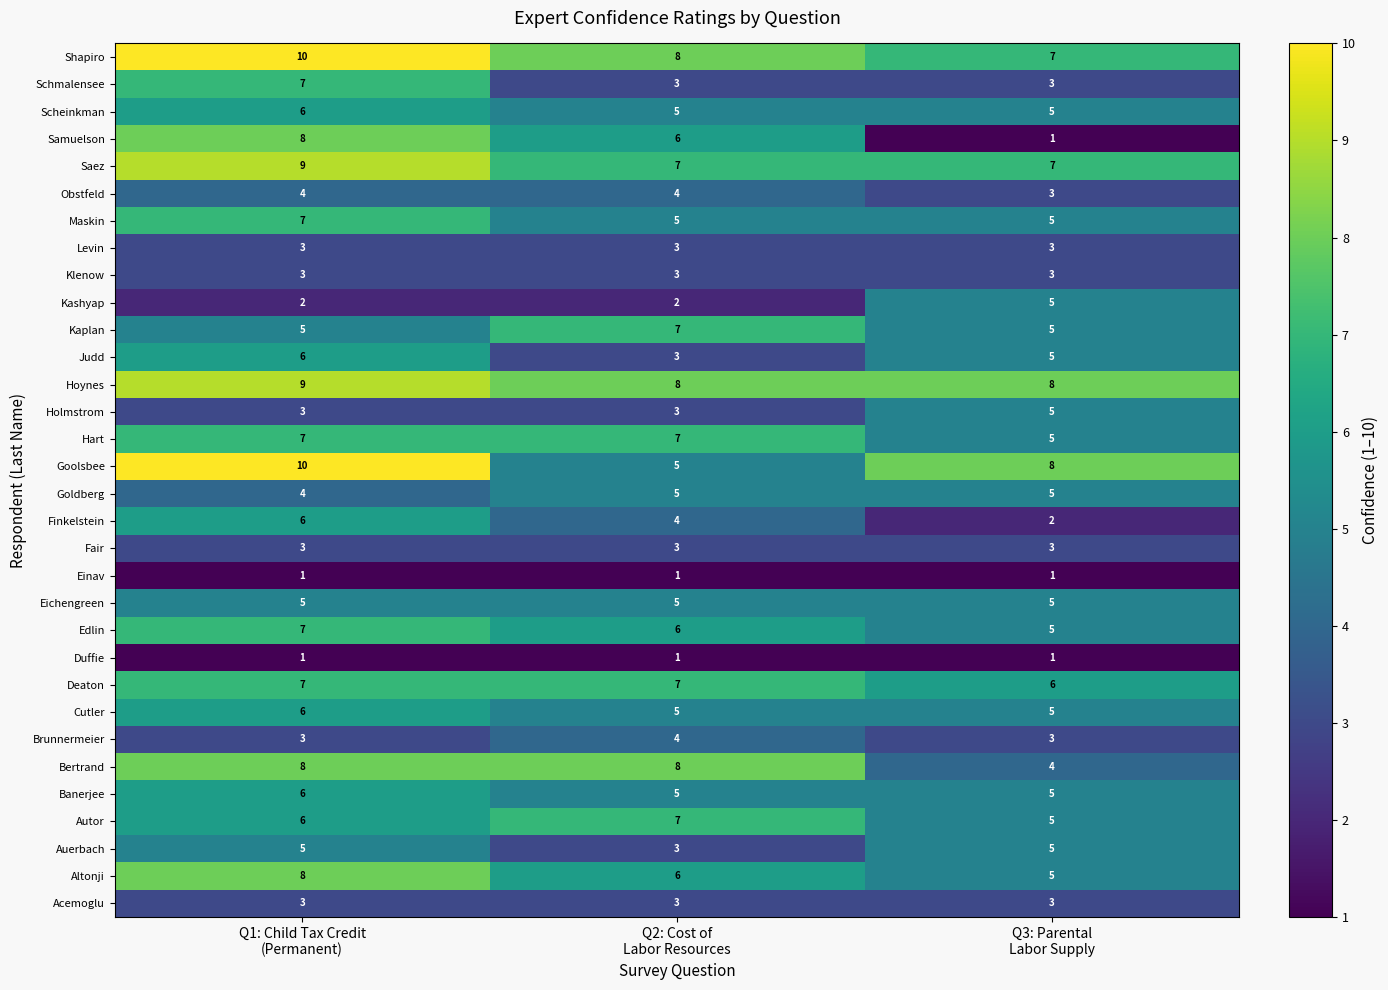

What is the maximum value for Cutler?

6